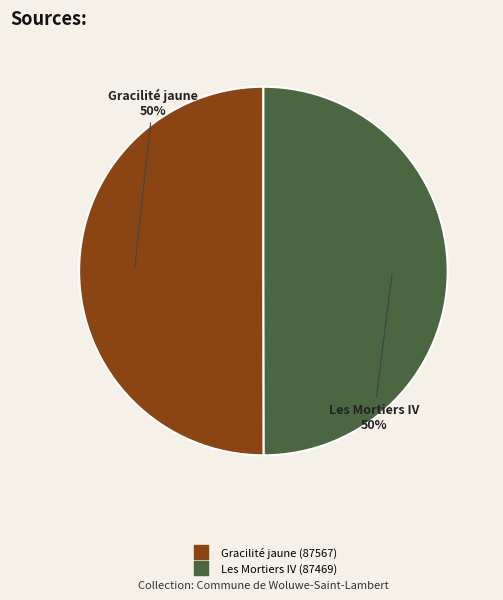

True or false: Gracilité jaune accounts for 50% of the total.

True